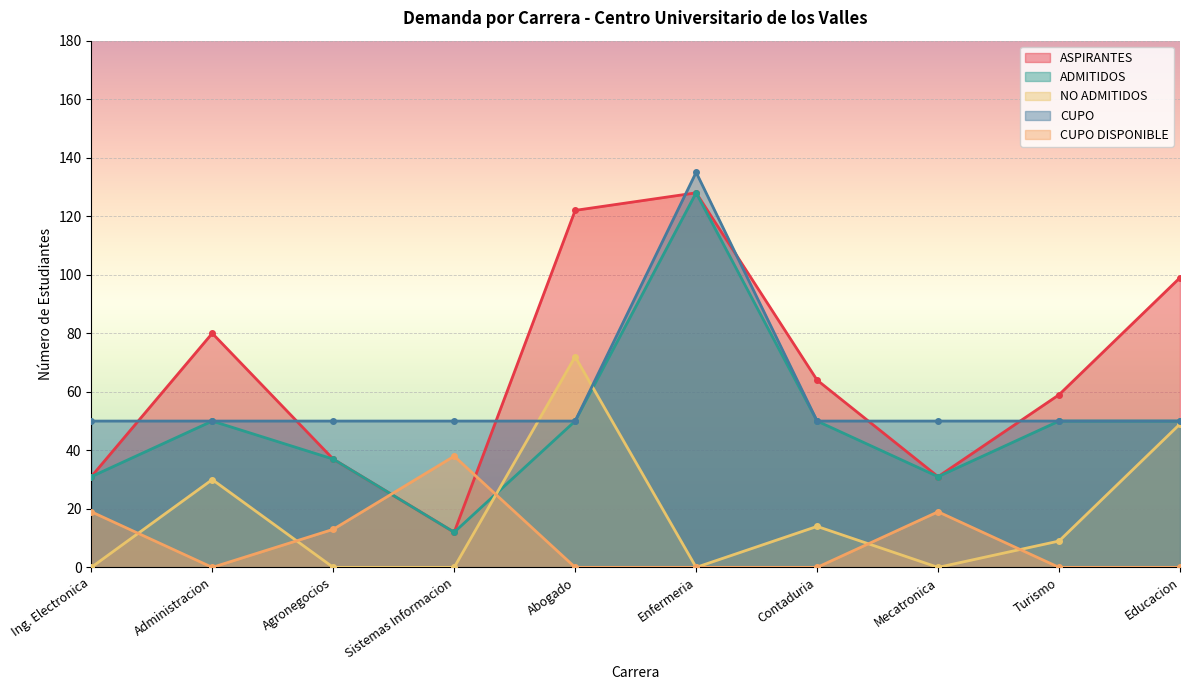

Rank the categories by CUPO value from highest to lowest.

Enfermeria, Ing. Electronica, Administracion, Agronegocios, Sistemas Informacion, Abogado, Contaduria, Mecatronica, Turismo, Educacion